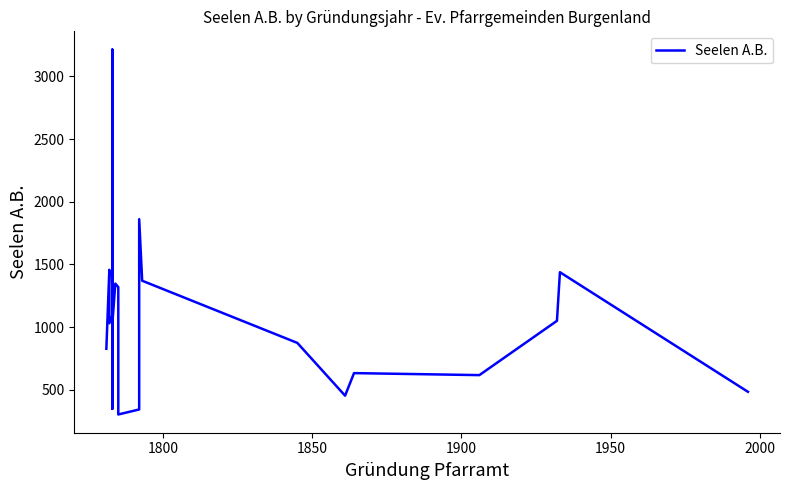

True or false: there are more than 0 points higher than both neighbors.

True